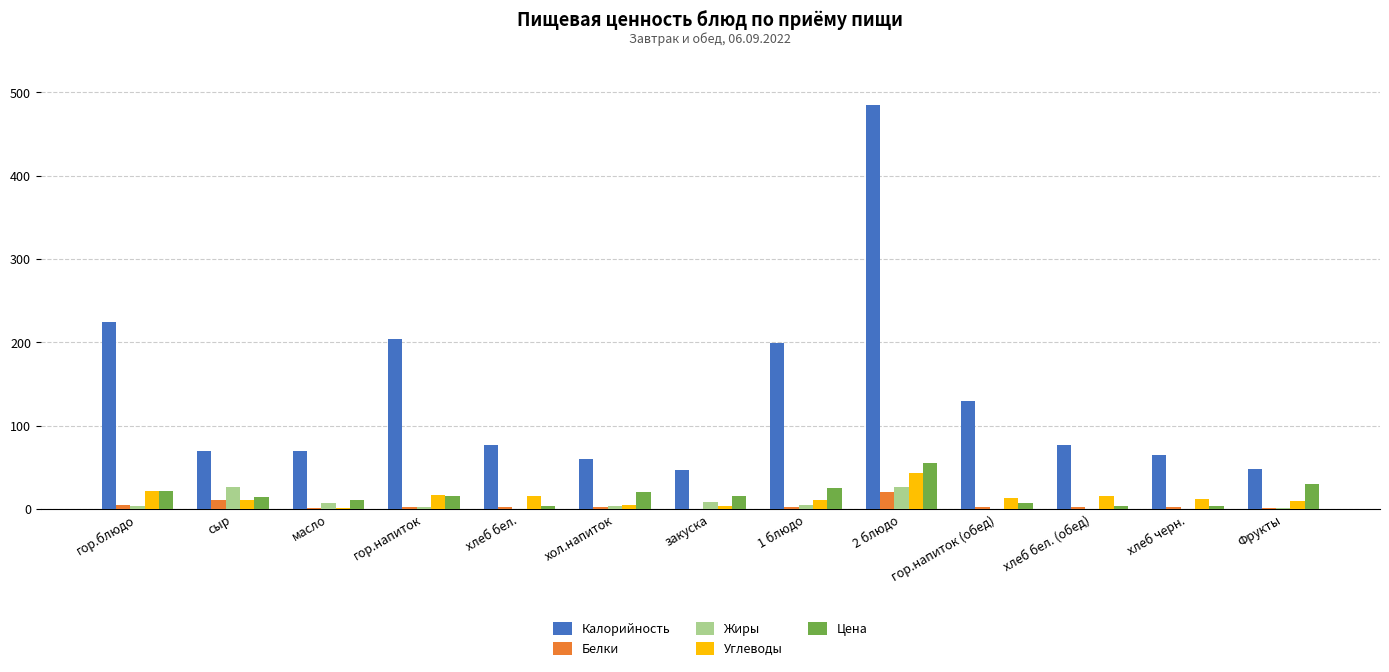

What is the greatest value displayed?

485.0